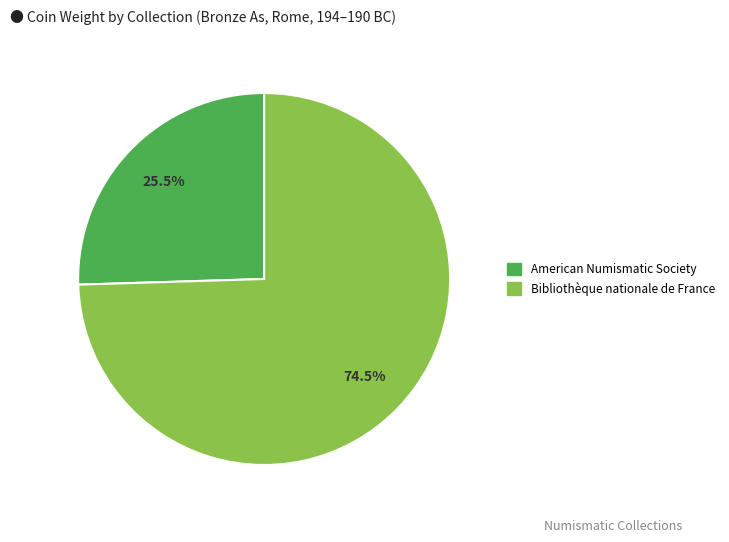

Is there any slice that represents more than half of the pie?

Yes